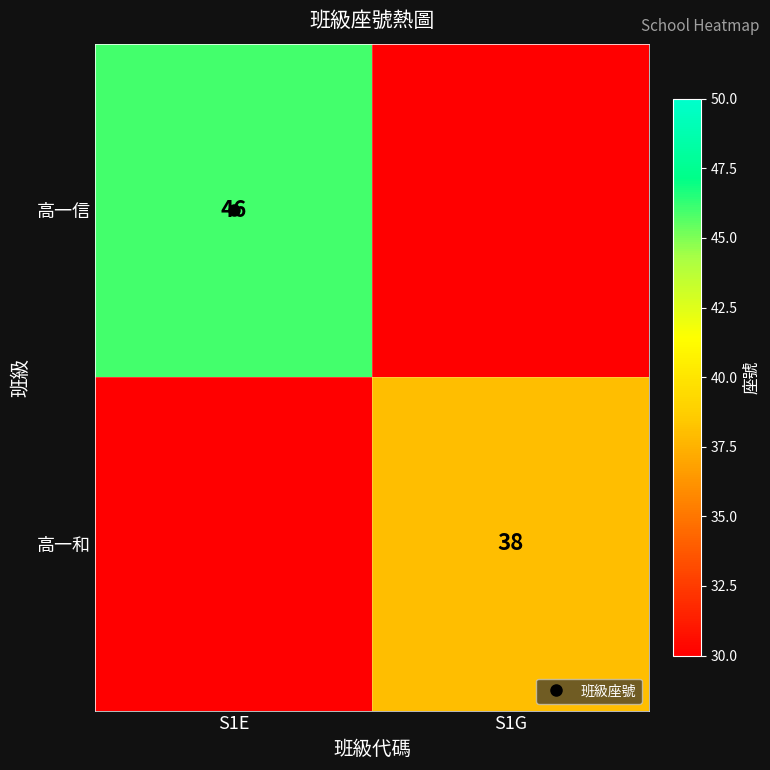

Which series changed the most between S1E and S1G?

高一信